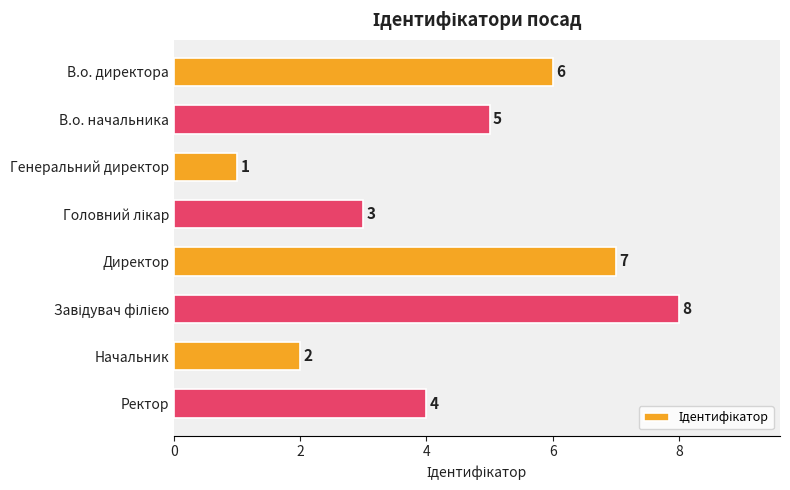

What is the minimum value shown in the chart?

1